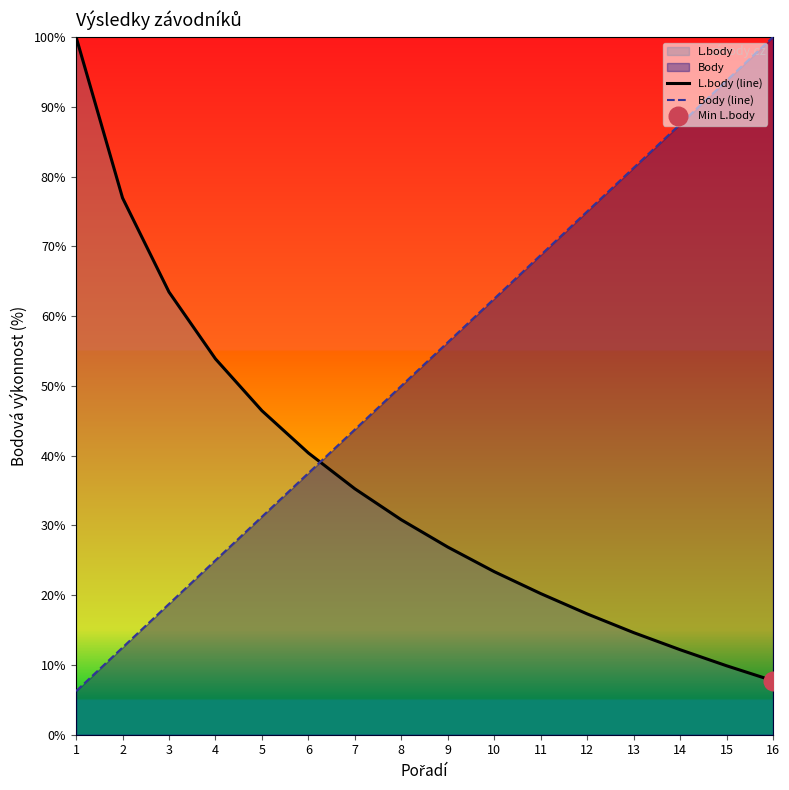

Which series has the widest spread of Y values?

Body (line)